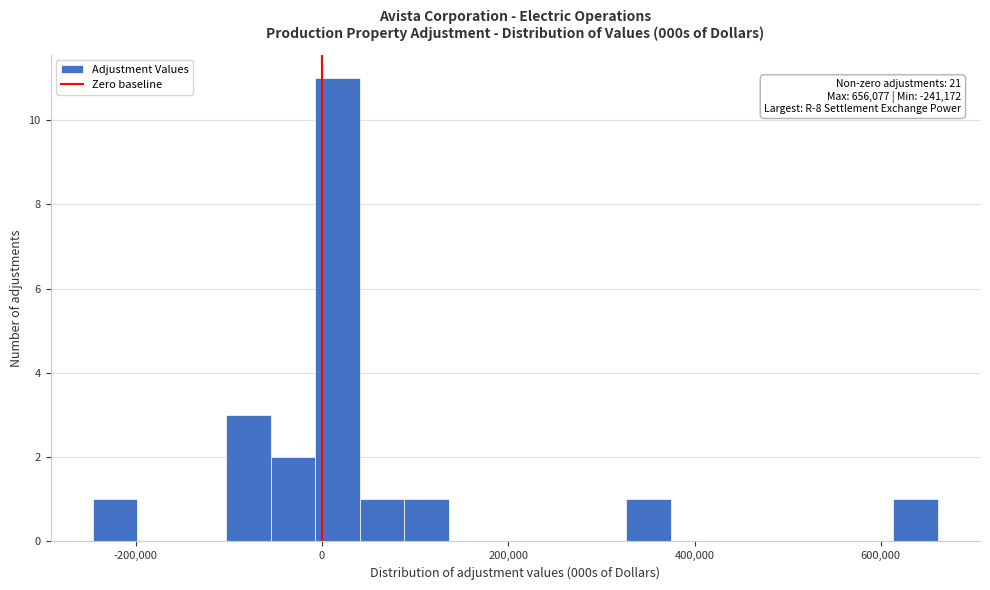

Read against the x-axis, roughly where is the centre of the tallest bar?

20000